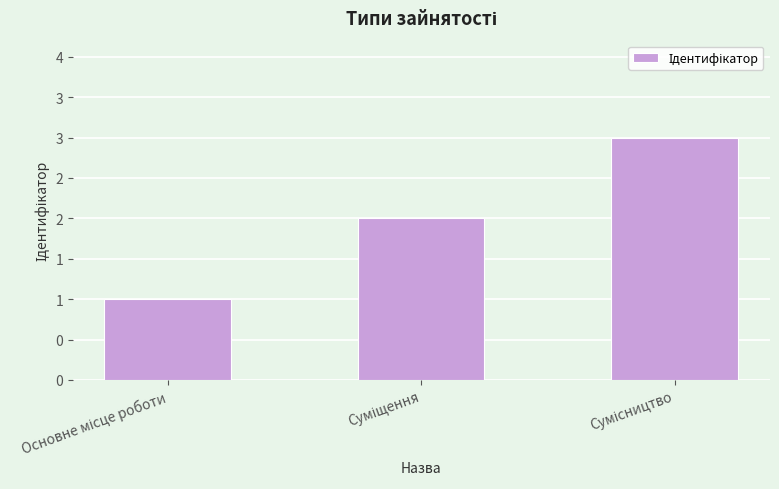

The value at Основне місце роботи is 1. True or false?

True